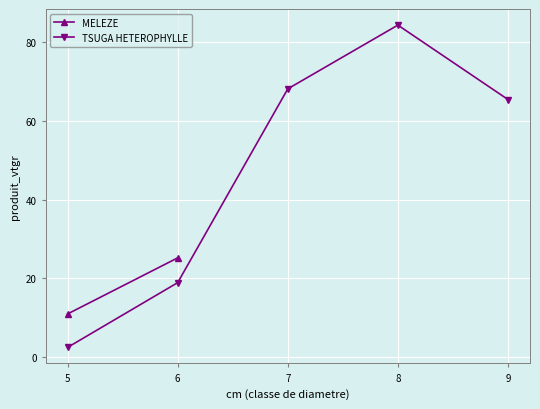

List the labels in order of TSUGA HETEROPHYLLE value, largest first.

8, 7, 9, 6, 5